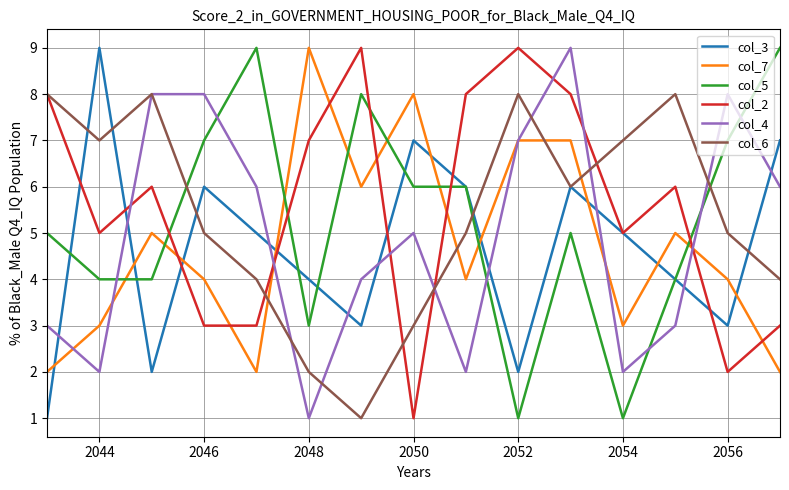

How many lines are shown in the chart?

6